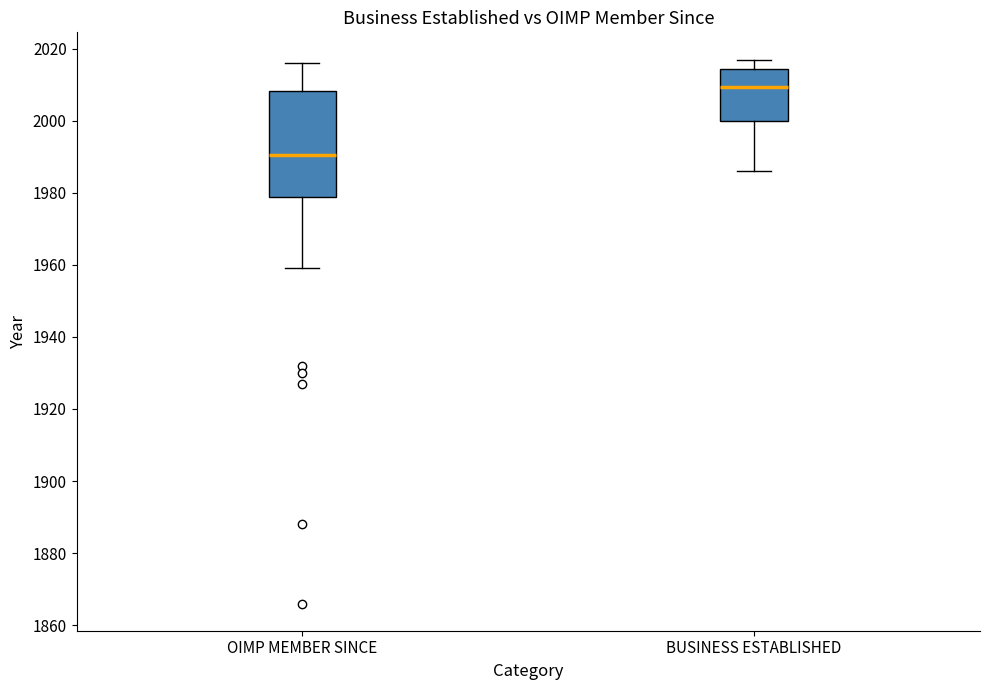

Which box has the lowest median line?

OIMP MEMBER SINCE